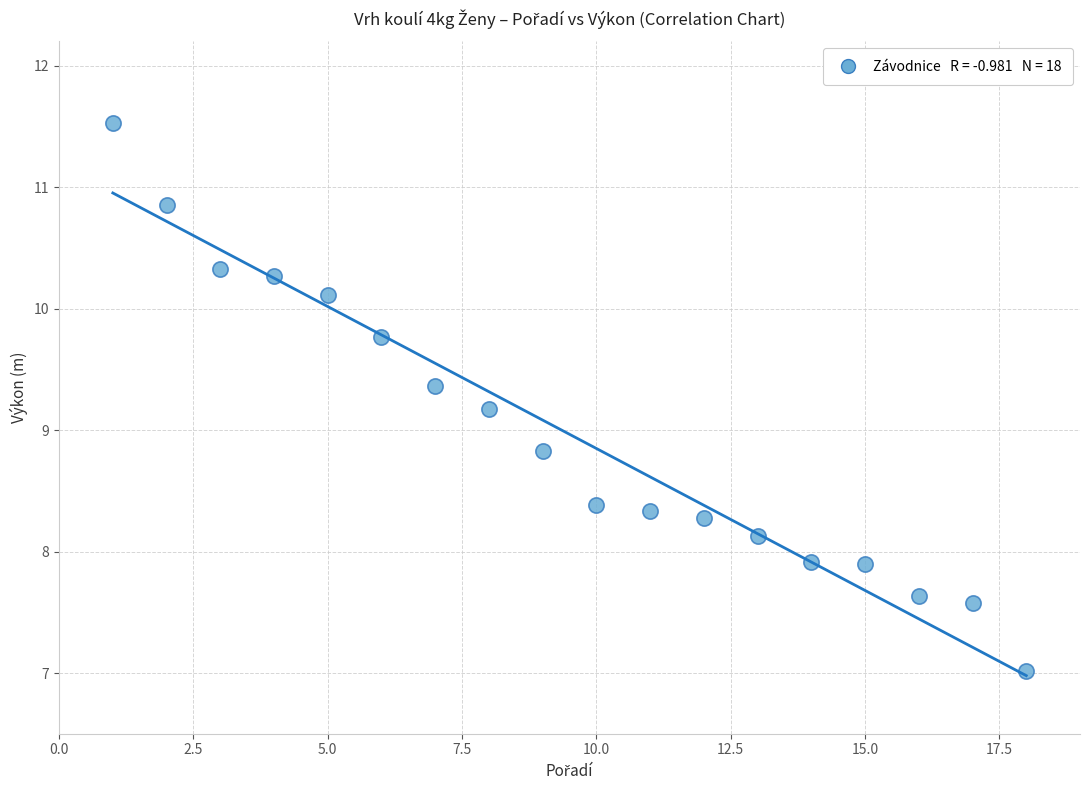

What is the range of Y values (max minus min)?

4.5